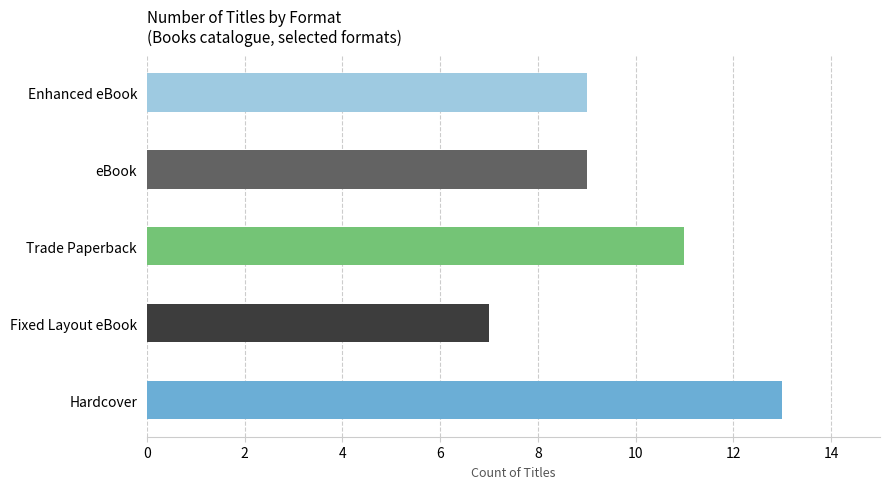

What is the ratio of the value at Enhanced eBook to the value at Fixed Layout eBook?

1.3